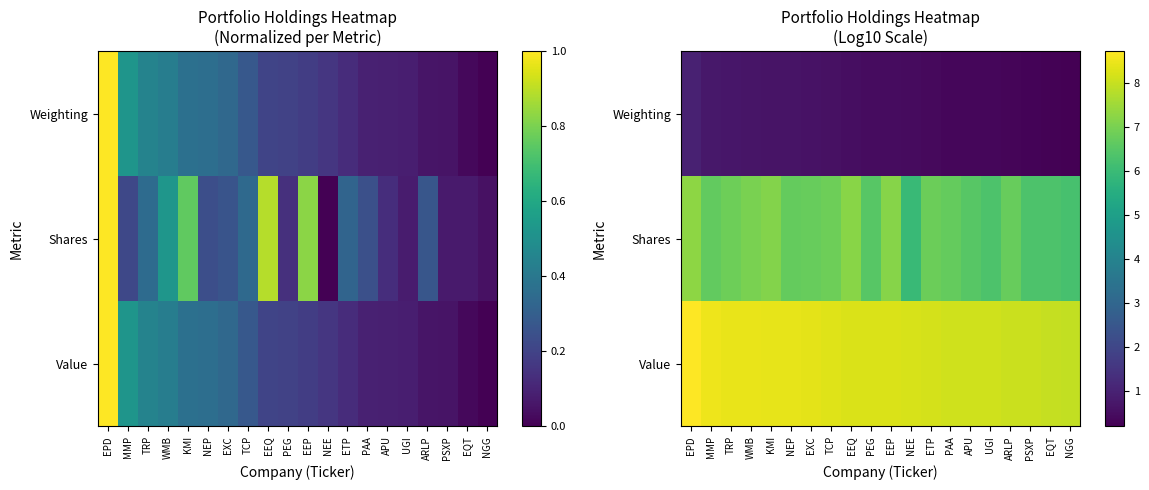

What is the sum of all Shares values?

134.1